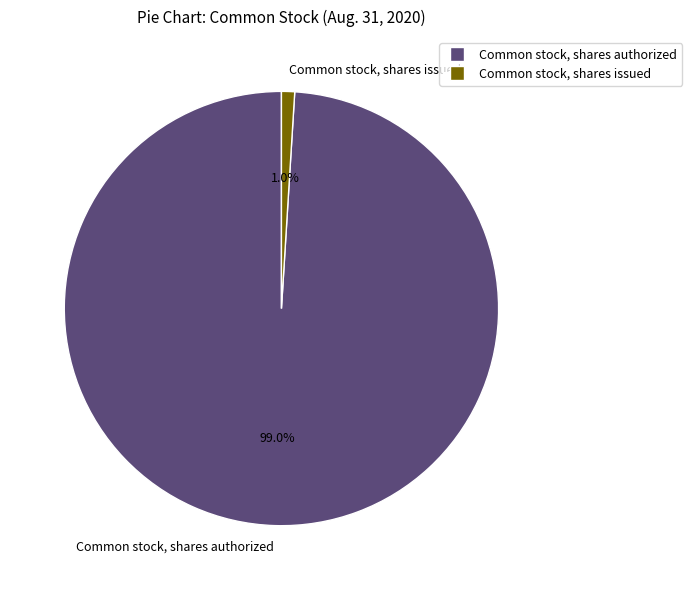

Count the number of slices in the pie.

2